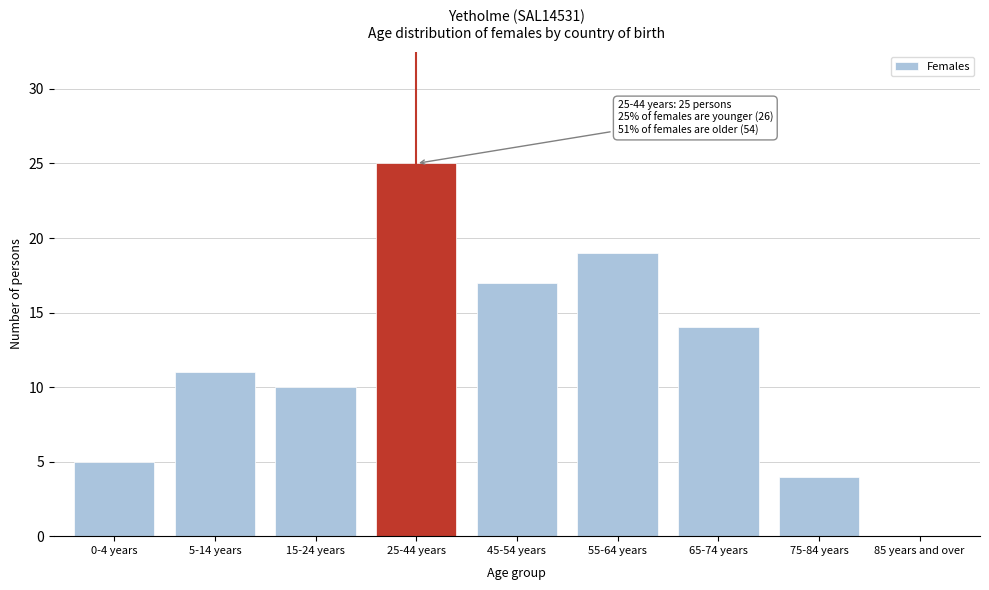

Reading left to right, what are all the values shown in this chart?

0-4 years=5	5-14 years=11	15-24 years=10	25-44 years=25	45-54 years=17	55-64 years=19	65-74 years=14	75-84 years=4	85 years and over=0